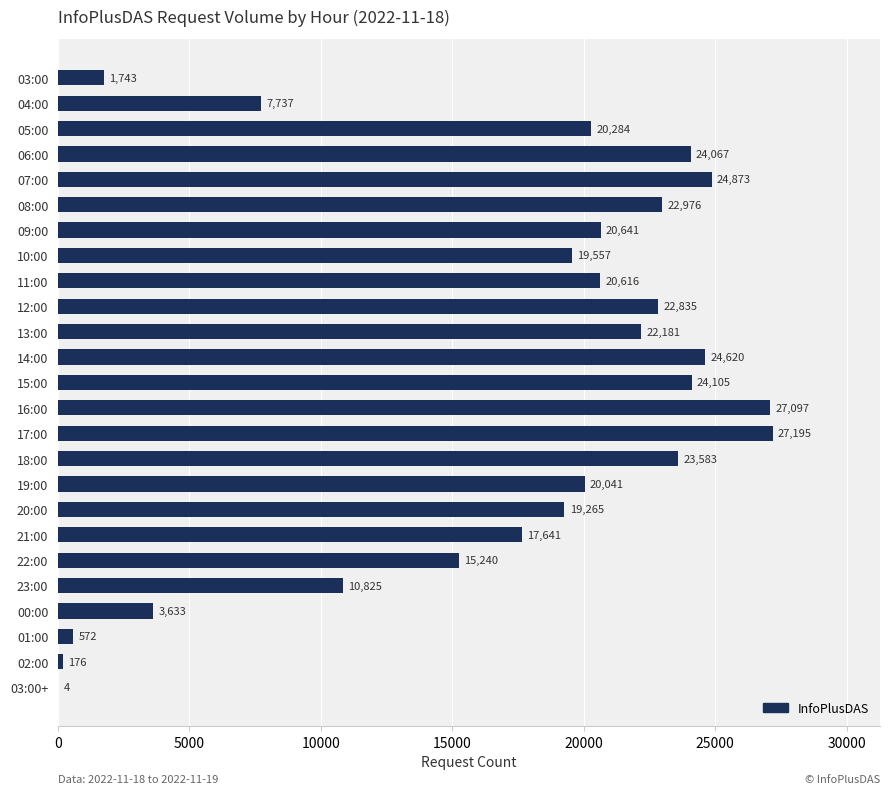

What is the change in value from 03:00 to 17:00?

+25452